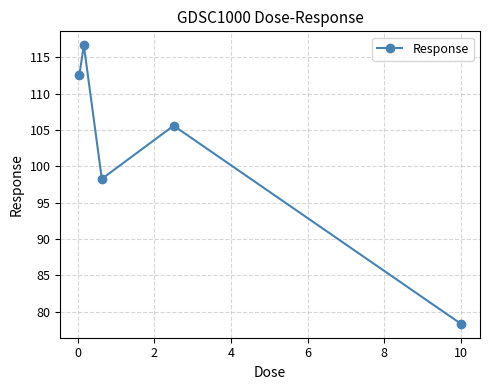

What is the difference between the maximum and second lowest values?

18.4